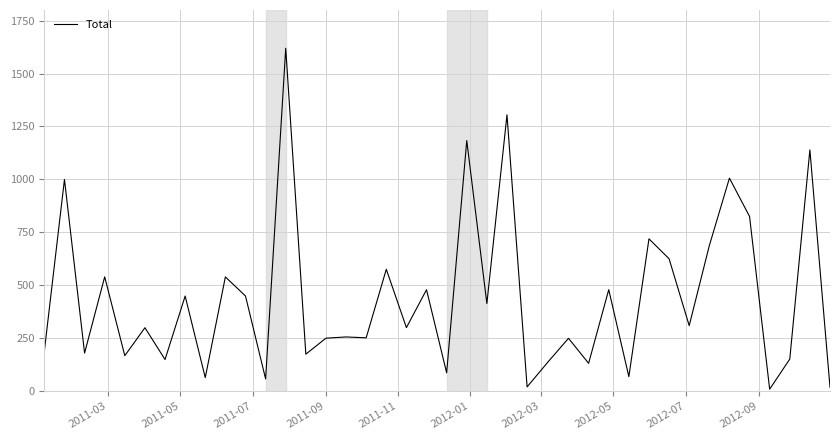

What is the difference between the maximum and minimum values?

1610.2